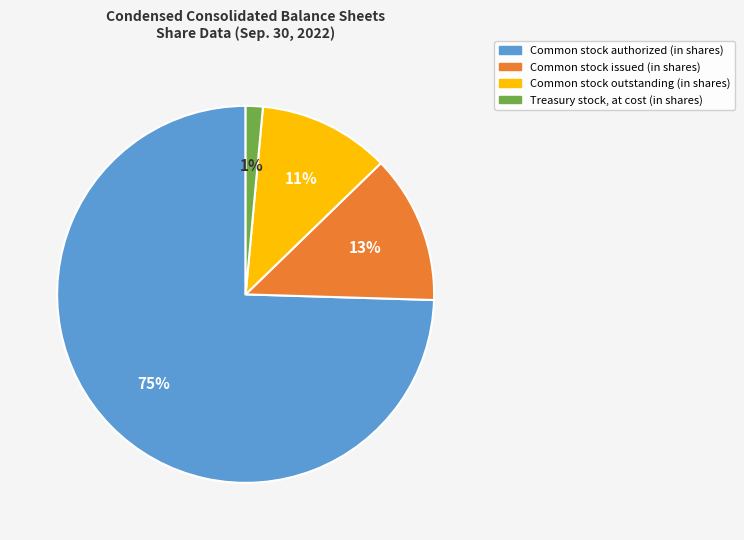

To the nearest percent, what is the average slice percentage?

25%